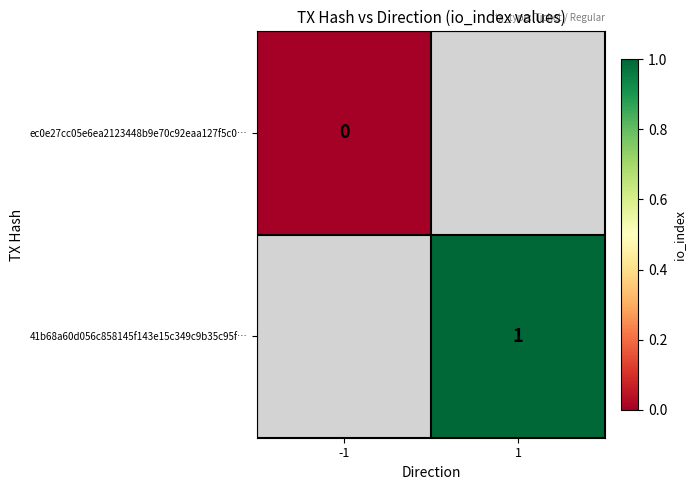

True or false: 41b68a60d056c858145f143e15c349c9b35c95f… has a value of 0 at 1.

False